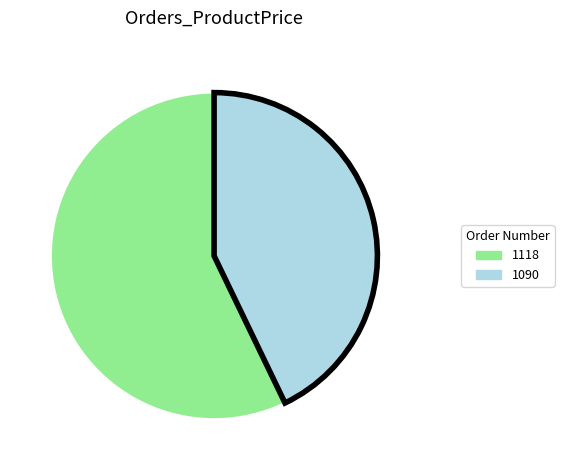

Which has a higher value, 1090 or 1118?

1118